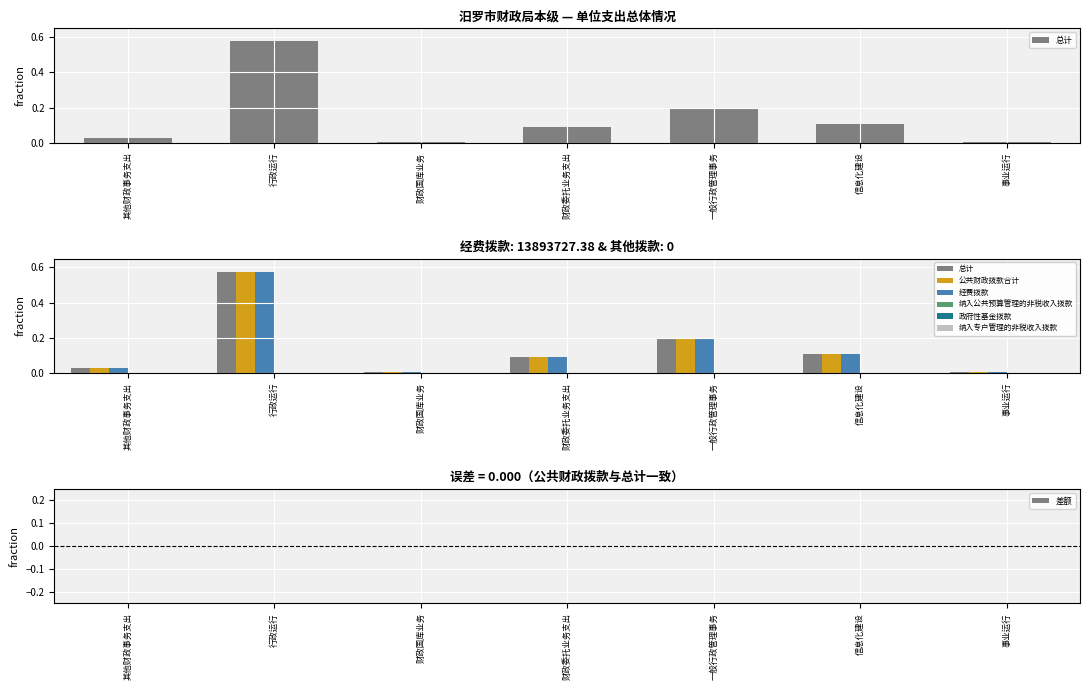

What is the sum of the 总计 values at 财政委托业务支出 and 一般行政管理事务?

0.3